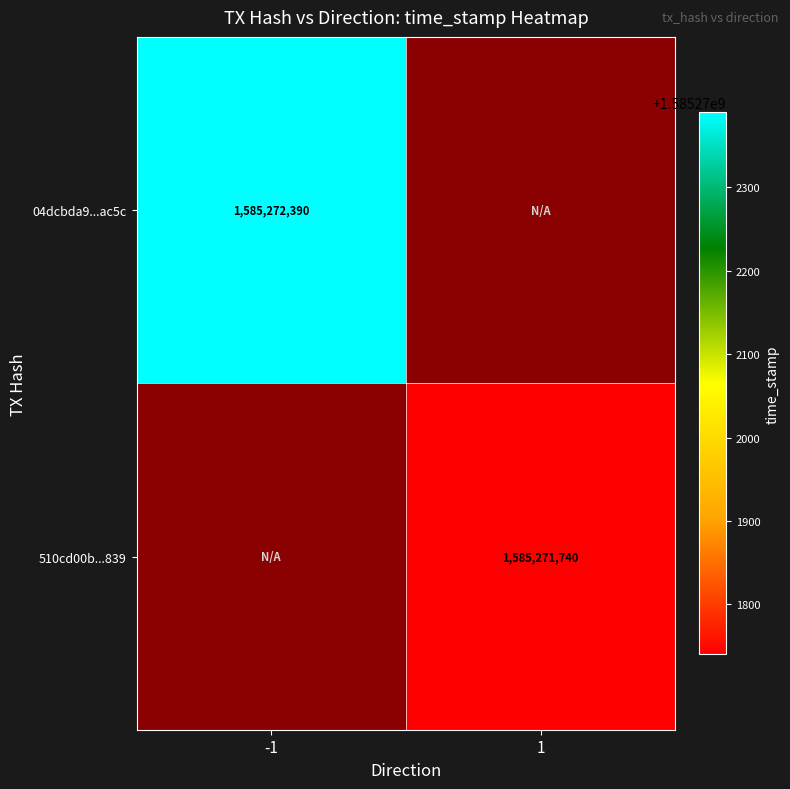

The 04dcbda92cb9ad70460c57e347a3a8c7505ac5c series shows 1109683674 at -1. True or false?

False